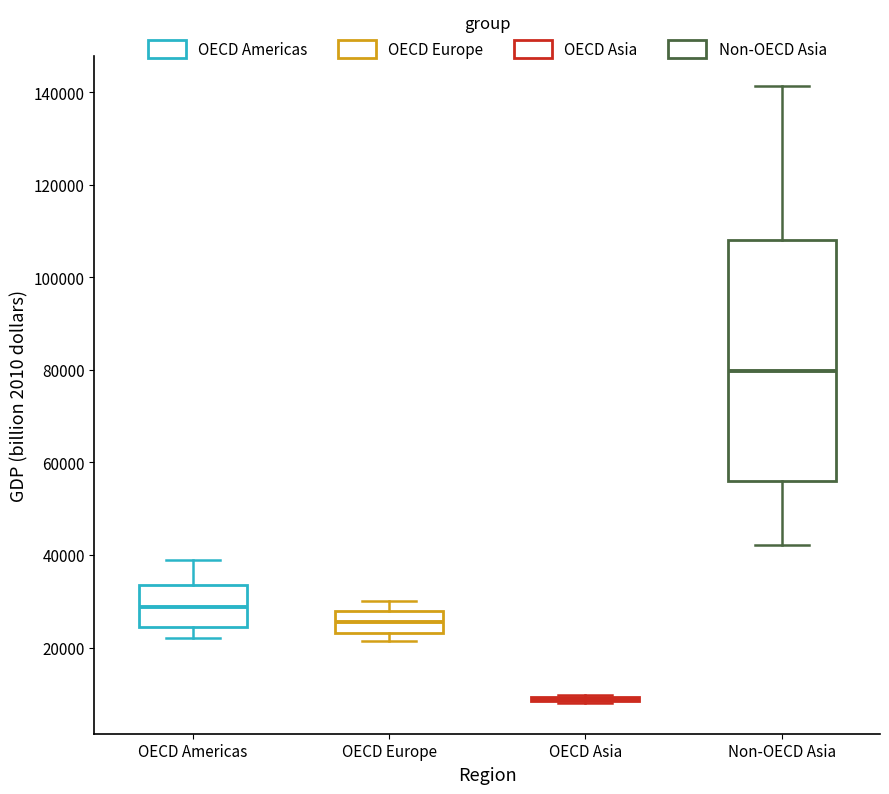

Reading left to right, transcribe this box plot: for each box, give where its median line is, the range the box spans, and where its two whiskers end, as read against the y-axis. The values are not printed on the chart, so give them approximately, as read against the axis.

OECD Americas: median 28000, box 24000 to 34000, whiskers 22000 to 38000
OECD Europe: median 26000, box 24000 to 28000, whiskers 22000 to 30000
OECD Asia: box collapsed to a line at 8000, whiskers 8000 to 10000
Non-OECD Asia: median 80000, box 56000 to 108000, whiskers 42000 to 142000